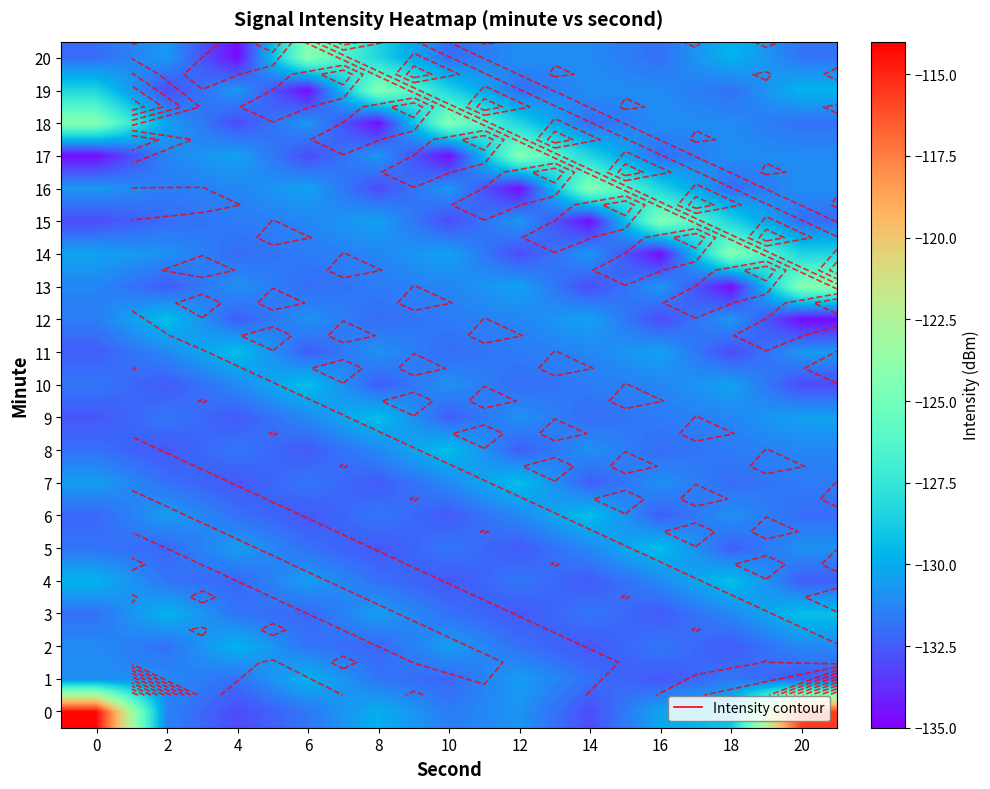

Is it true that 18 equals -202.9 at 18?

False